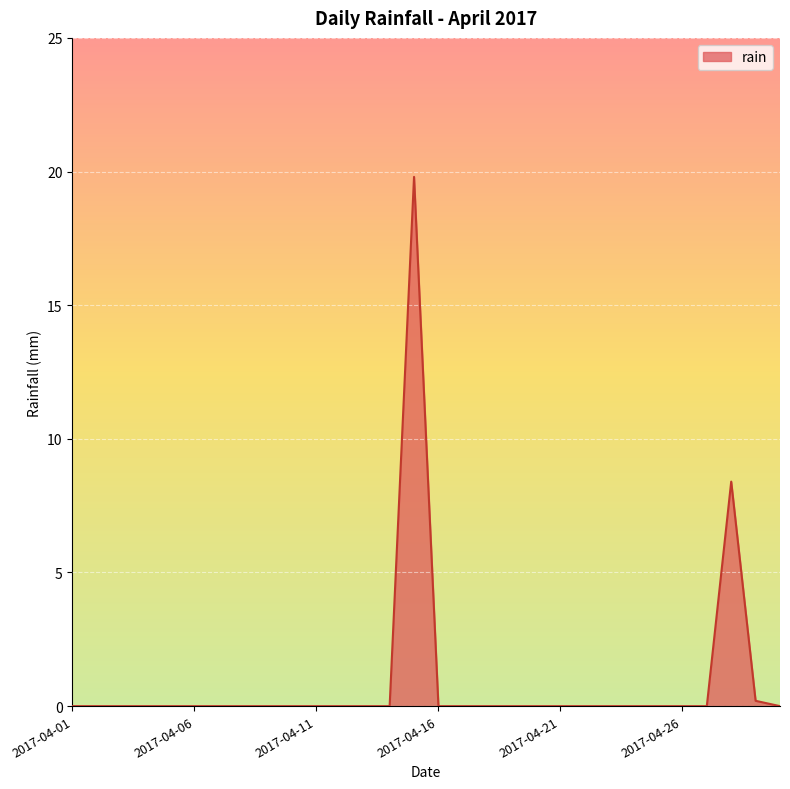

What is the maximum value shown in the chart?

19.8